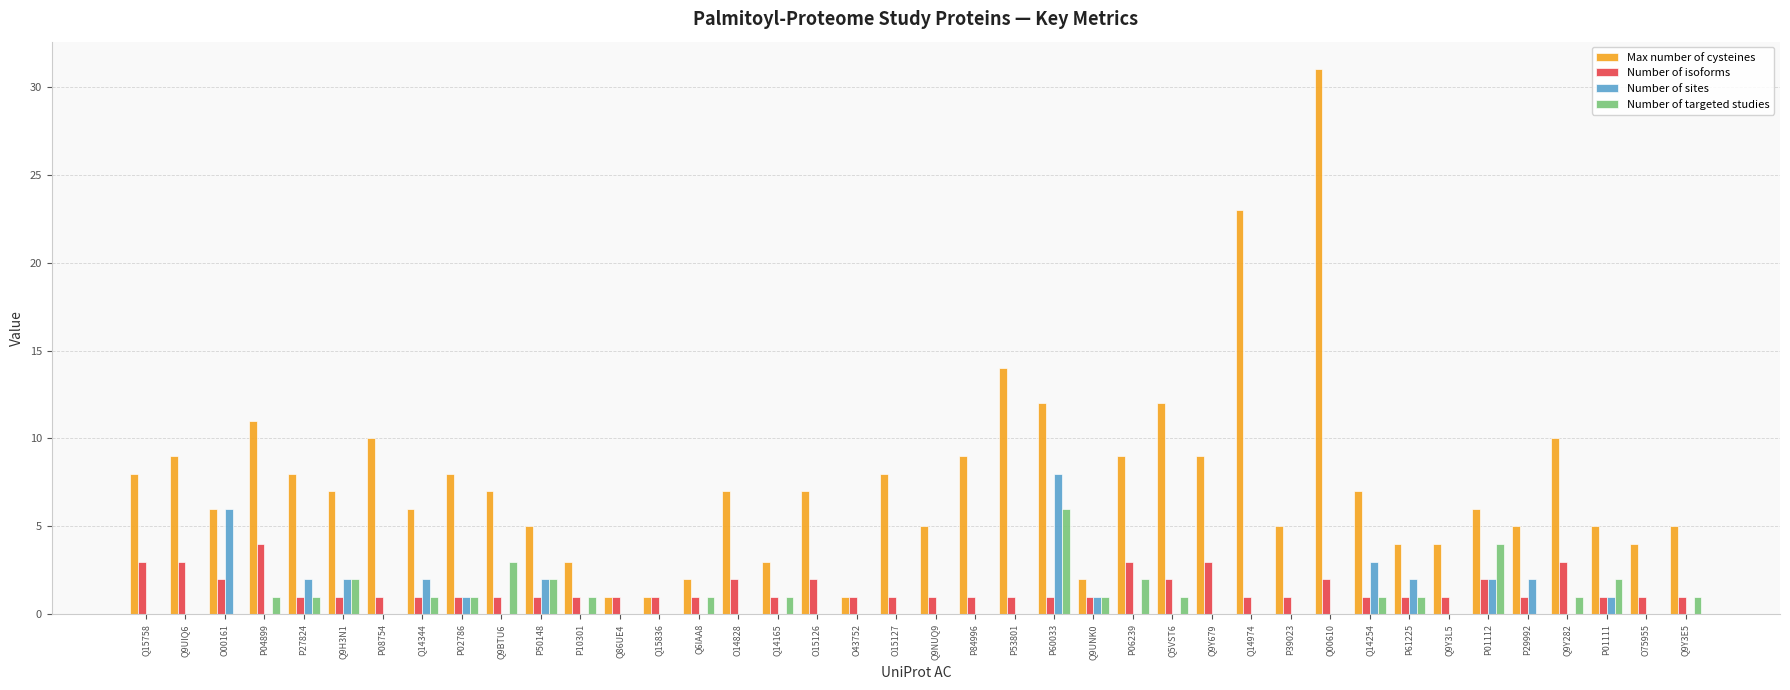

What is the difference between the Number of isoforms values at O14828 and Q9Y3E5?

1